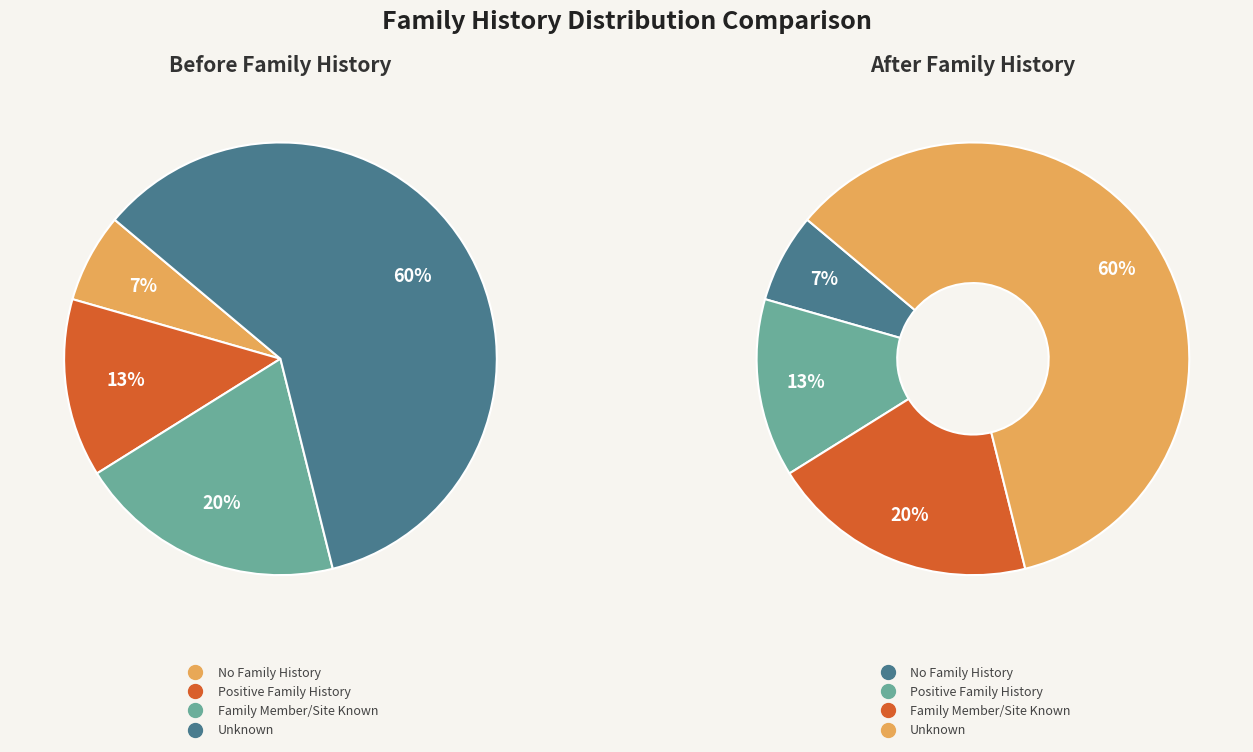

How much of the chart is everything except Family Member/Site Known?

80.0%